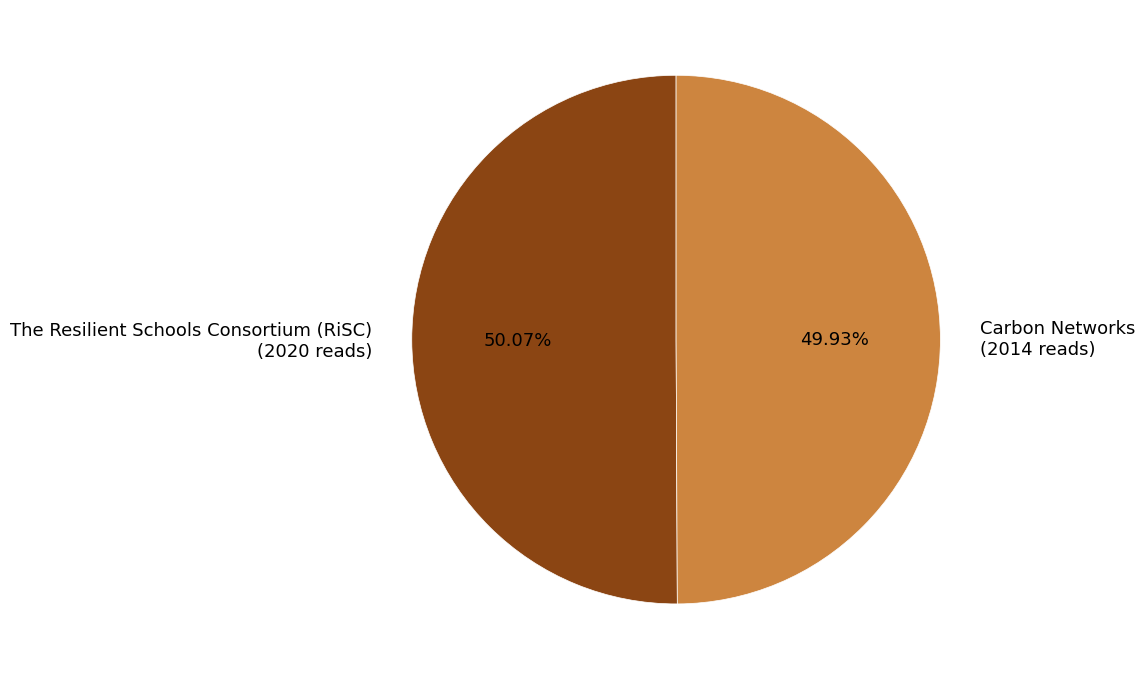

Approximately how many times larger is the value at Carbon Networks (2014 reads) compared to The Resilient Schools Consortium (RiSC) (2020 reads)?

1.0